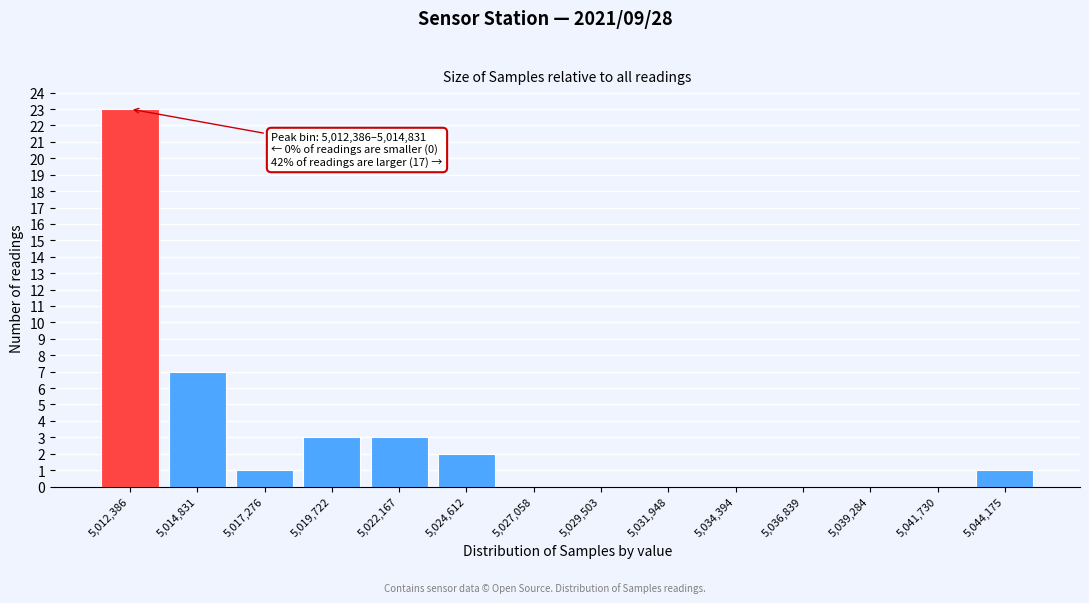

Reading left to right, extract all data points from this chart.

5,012,386=23	5,014,831=7	5,017,276=1	5,019,722=3	5,022,167=3	5,024,612=2	5,027,058=0	5,029,503=0	5,031,948=0	5,034,394=0	5,036,839=0	5,039,284=0	5,041,730=0	5,044,175=1